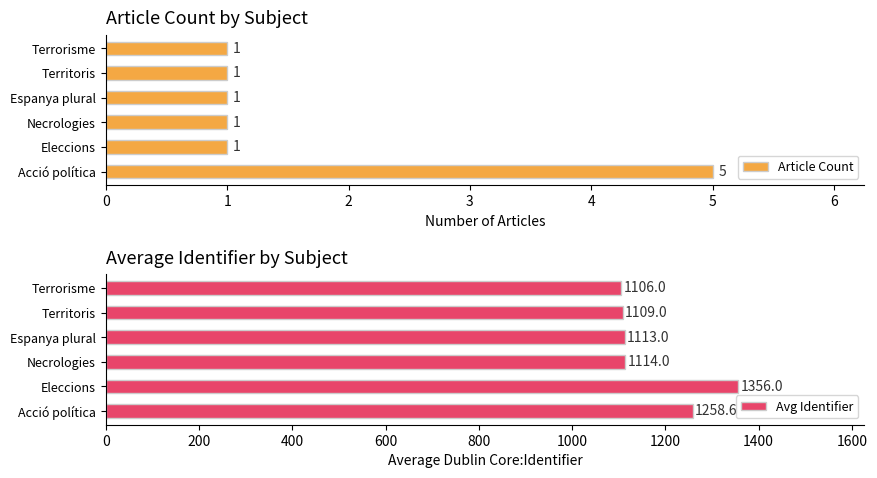

Is it true that Article Count equals 1 at Territoris?

True